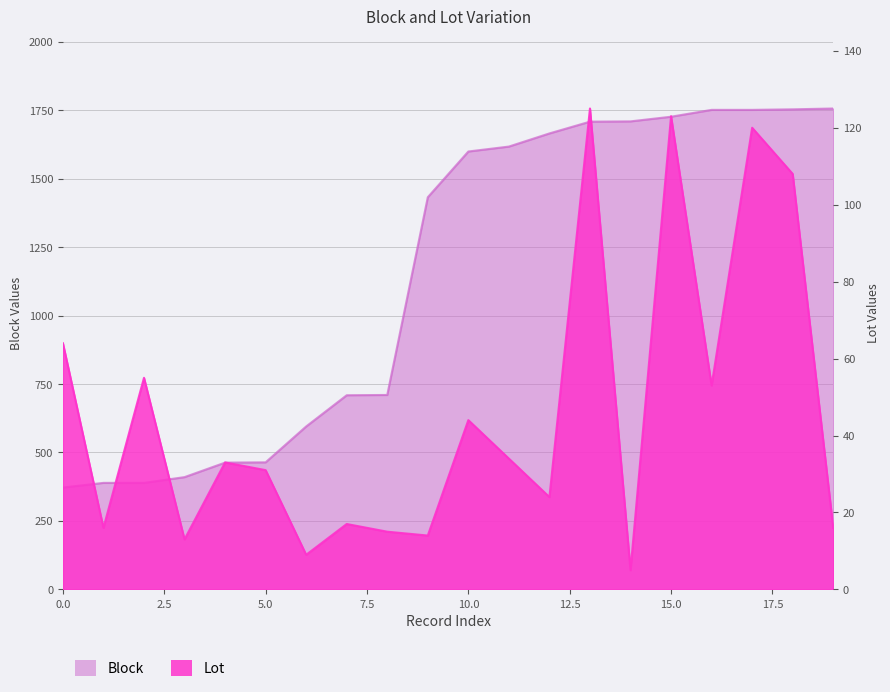

True or false: Lot has a value of 34 at 11.

True